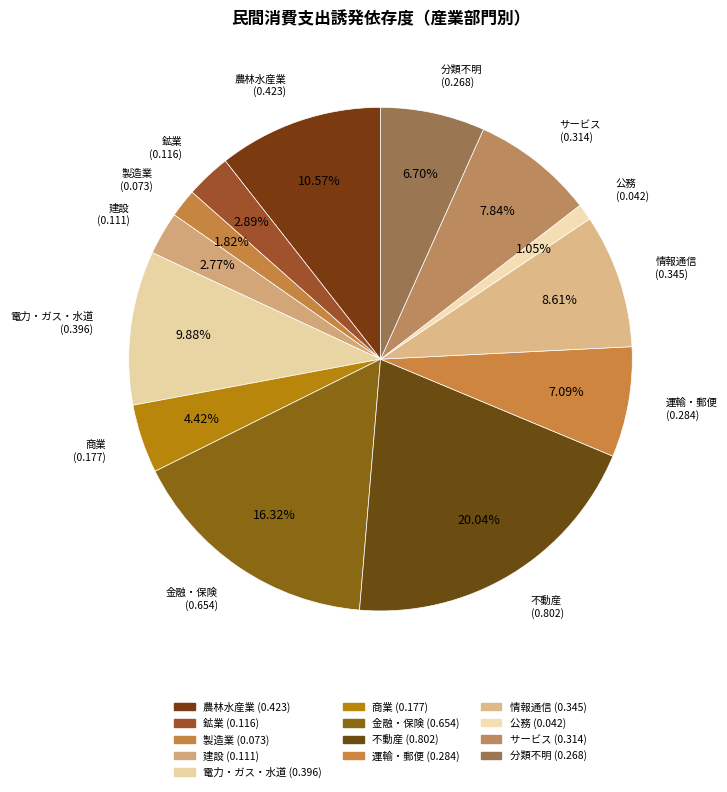

Does any single category account for the majority?

No